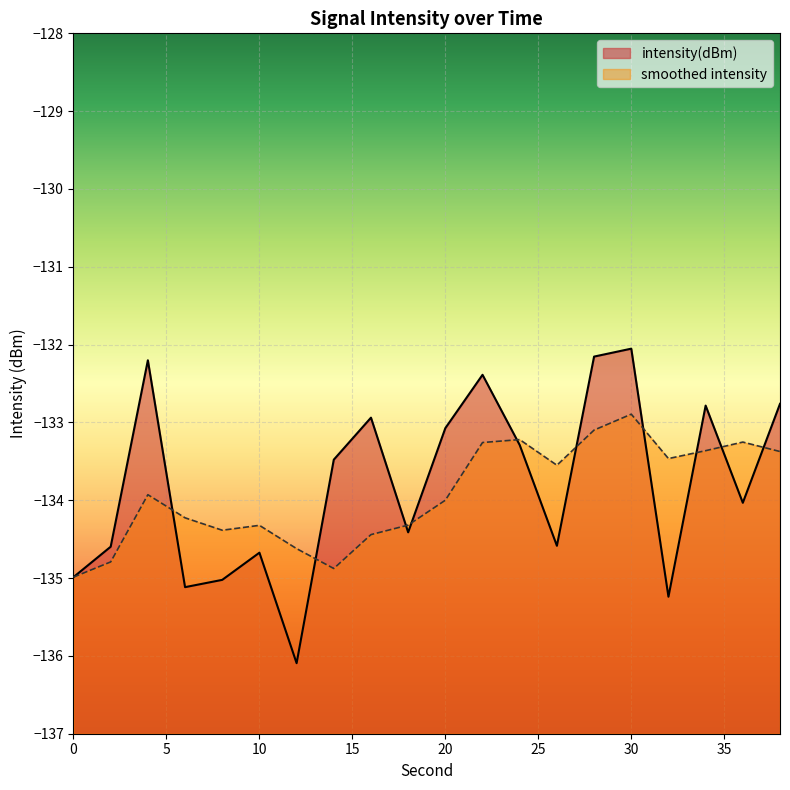

Reading left to right, transcribe all the data shown in this chart.

0=-135.0	2=-134.6	4=-132.2	6=-135.1	8=-135.0	10=-134.7	12=-136.1	14=-133.5	16=-132.9	18=-134.4	20=-133.1	22=-132.4	24=-133.3	26=-134.6	28=-132.2	30=-132.1	32=-135.2	34=-132.8	36=-134.0	38=-132.8